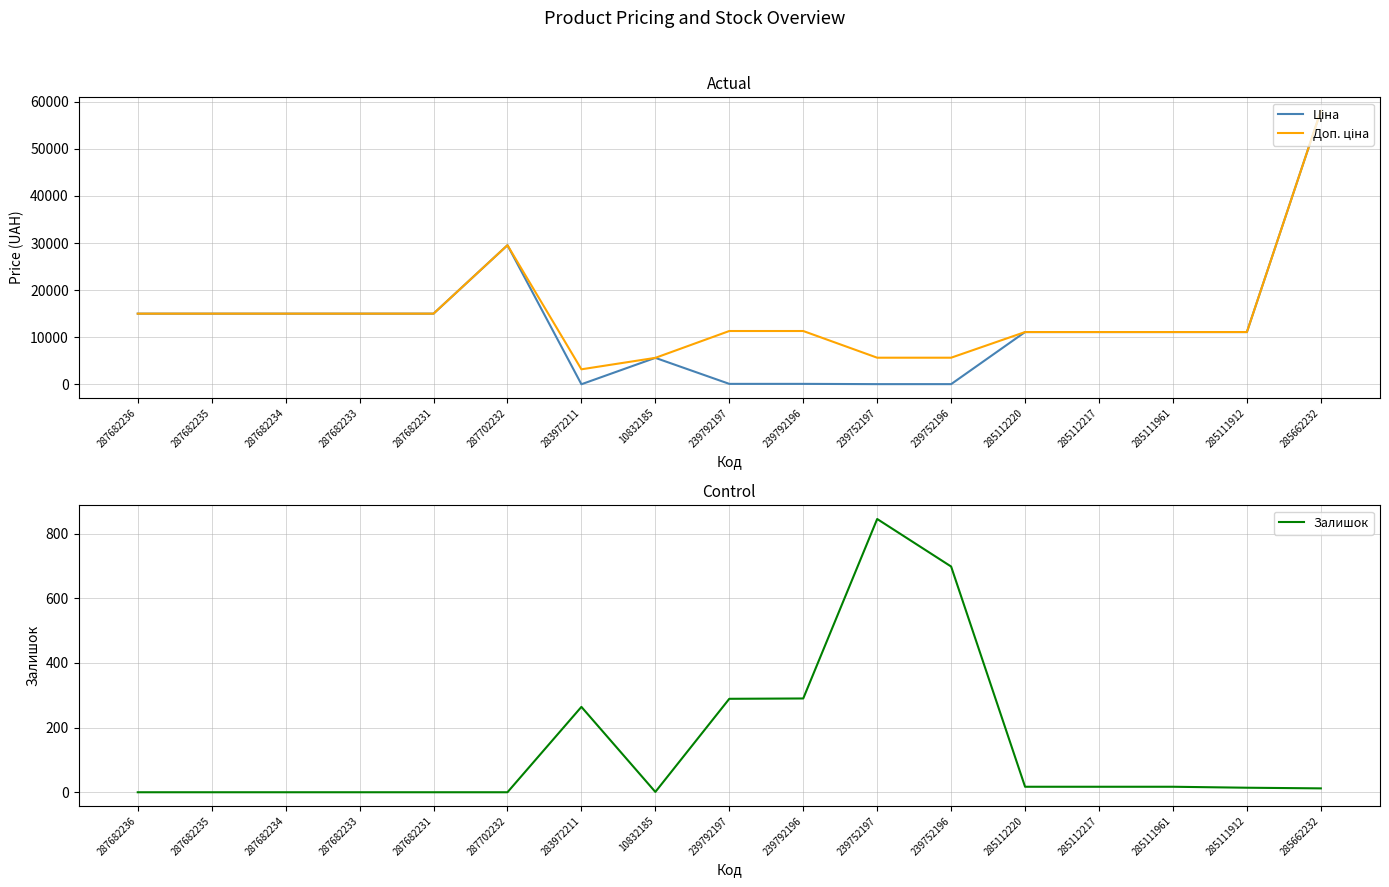

At which label is Доп. ціна closest to 30621?

287702232